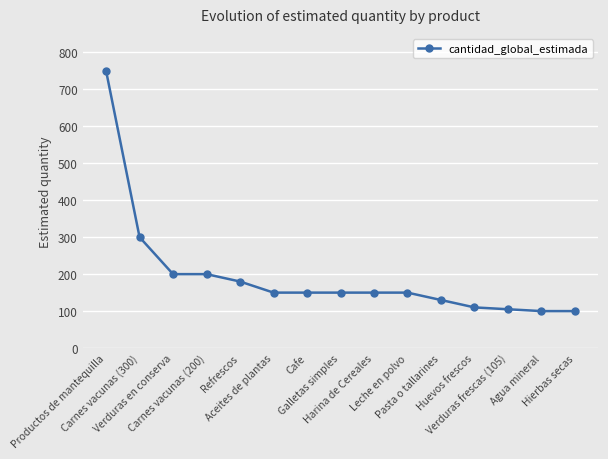

Approximately how many times larger is the value at Harina de Cereales compared to Cafe?

1.0